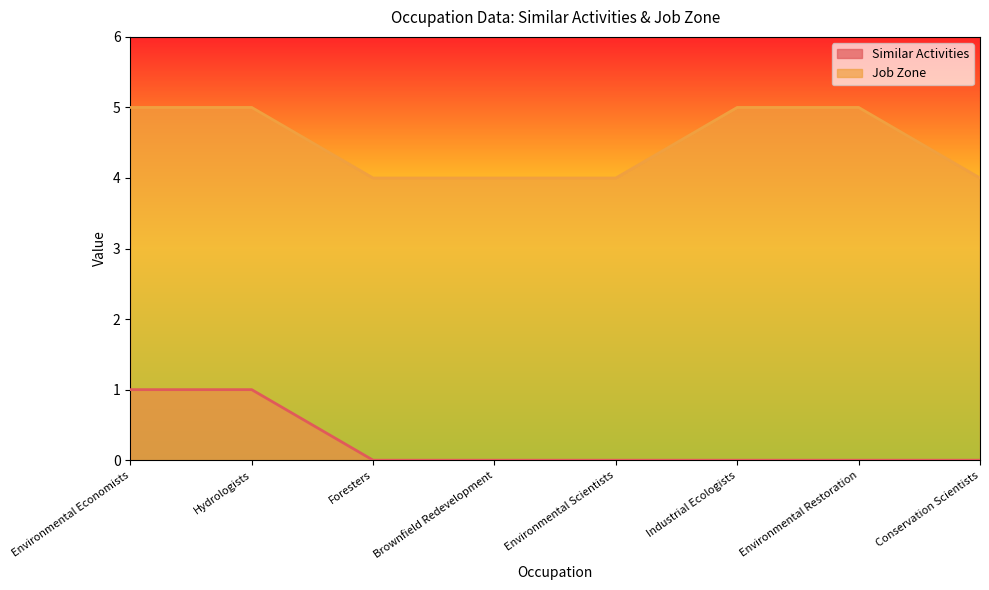

Which has a higher value, Environmental Restoration or Foresters?

Environmental Restoration